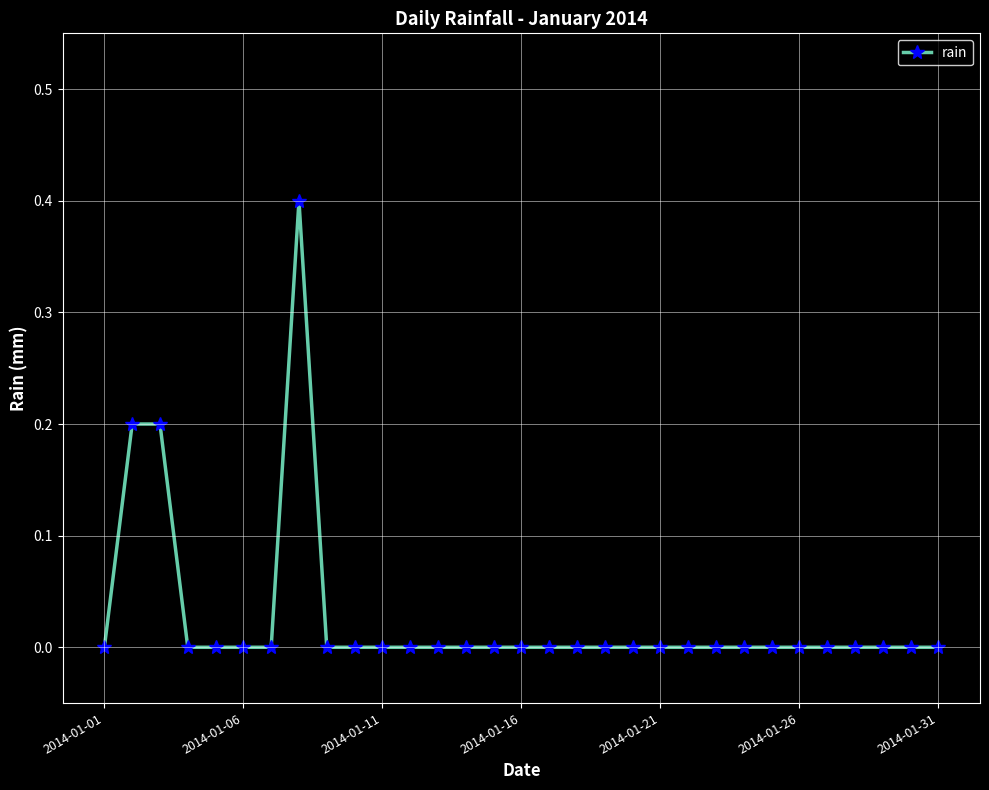

What is the greatest value displayed?

0.4